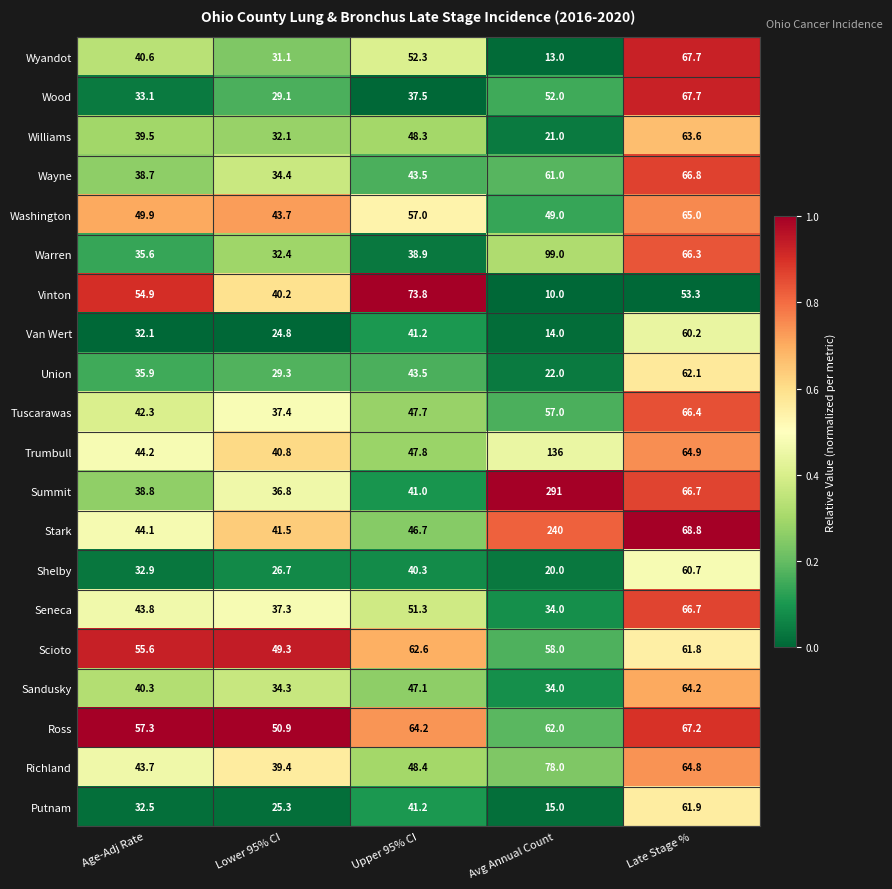

Rank the categories by Washington value from lowest to highest.

Lower 95% CI, Avg Annual Count, Age-Adj Rate, Upper 95% CI, Late Stage %